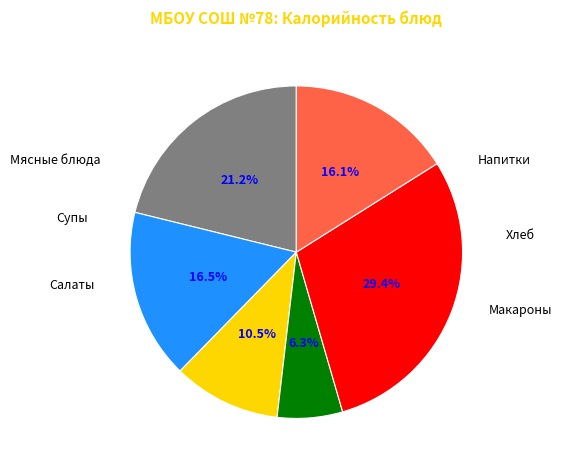

To the nearest percent, what is the average slice percentage?

17%